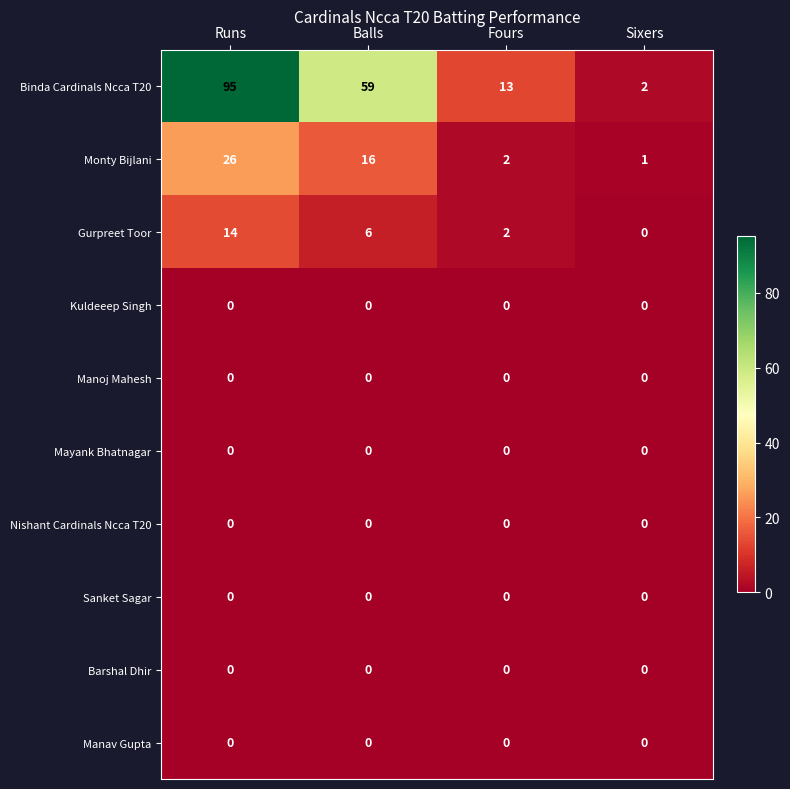

How many data points does each series have?

4